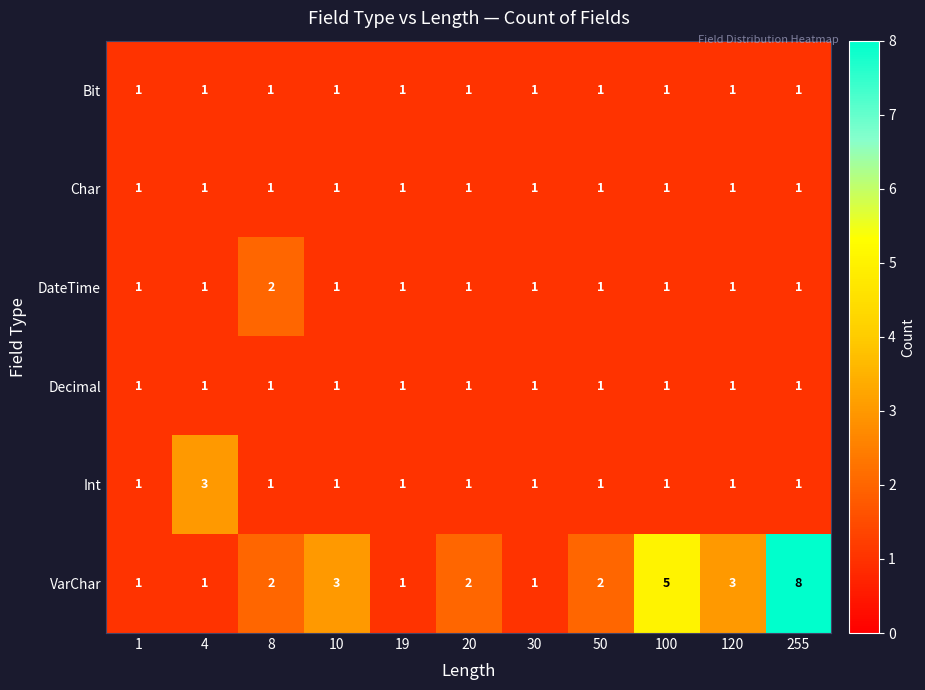

How many data points does each series have?

11